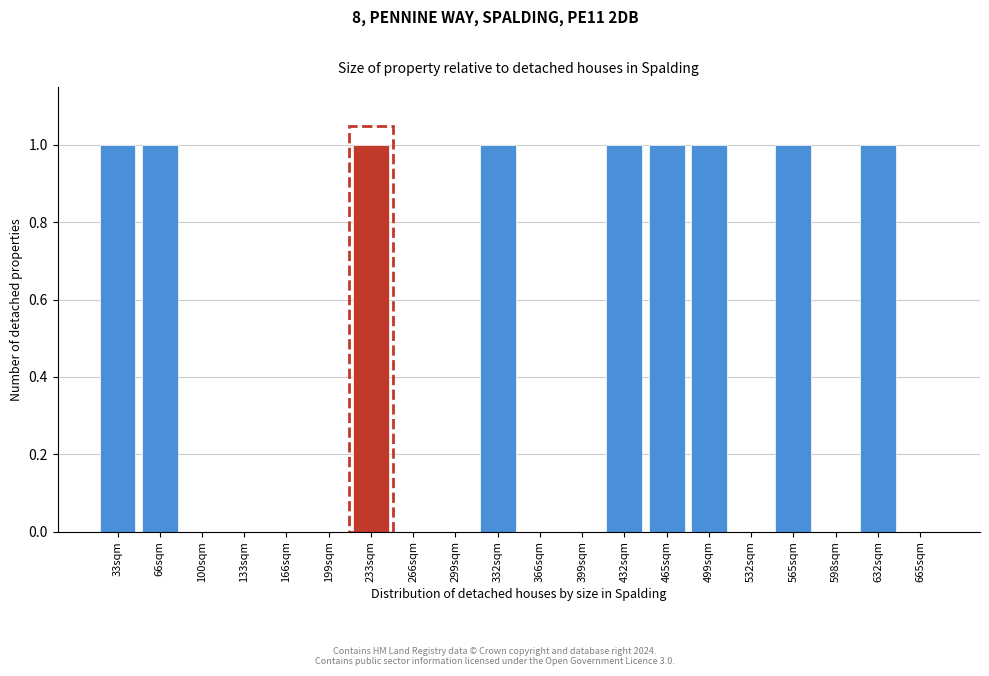

Reading left to right, extract all data points from this chart.

33sqm=1	66sqm=1	100sqm=0	133sqm=0	166sqm=0	199sqm=0	233sqm=1	266sqm=0	299sqm=0	332sqm=1	366sqm=0	399sqm=0	432sqm=1	465sqm=1	499sqm=1	532sqm=0	565sqm=1	598sqm=0	632sqm=1	665sqm=0